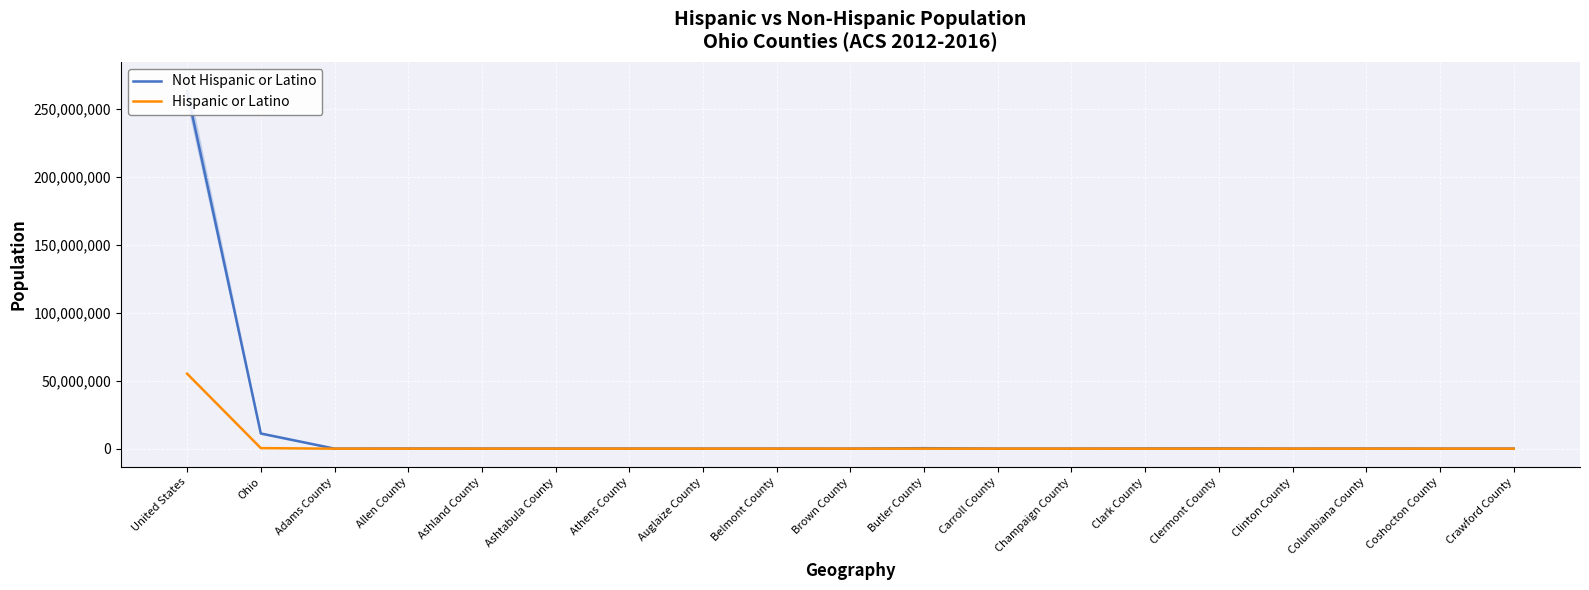

Where is the first local maximum for Not Hispanic or Latino?

Allen County